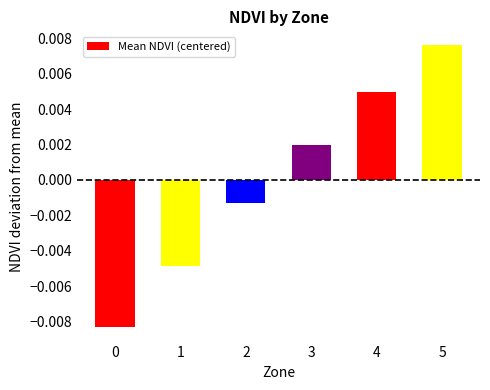

Which has a higher value, 3 or 2?

3